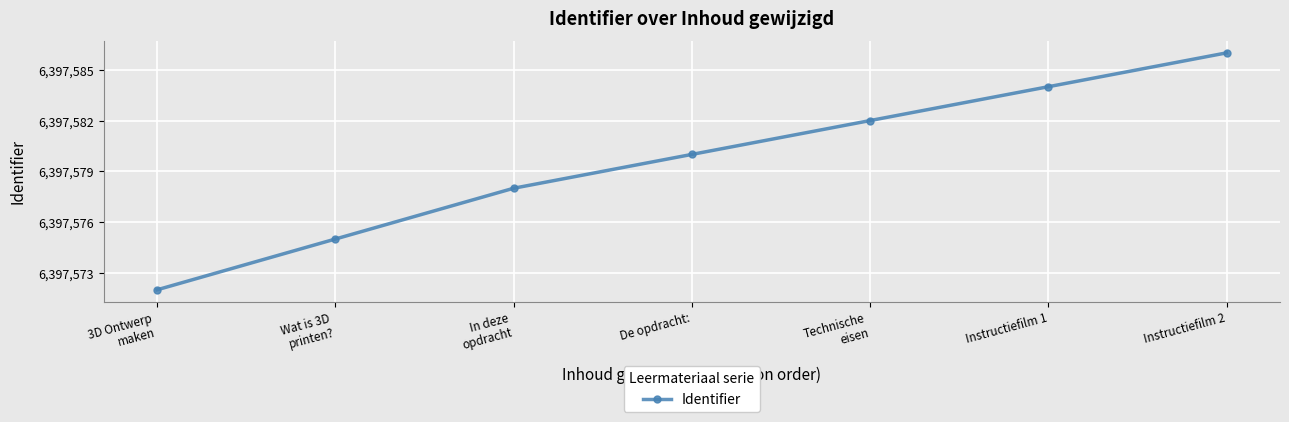

What is the sum of all values?

44783057